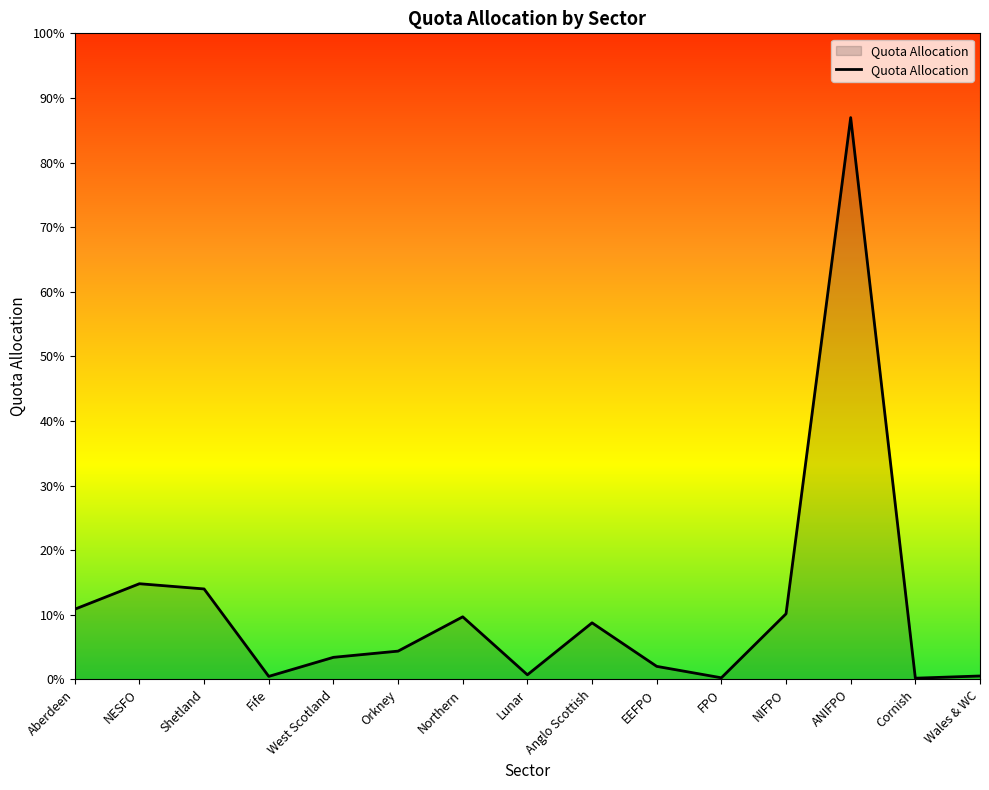

Does the chart display data point markers on the line(s)?

No